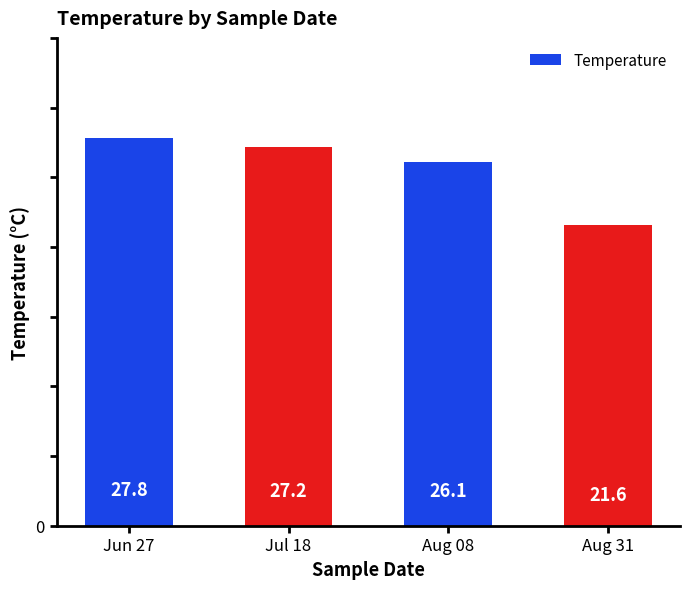

How many data points are less than 27?

2